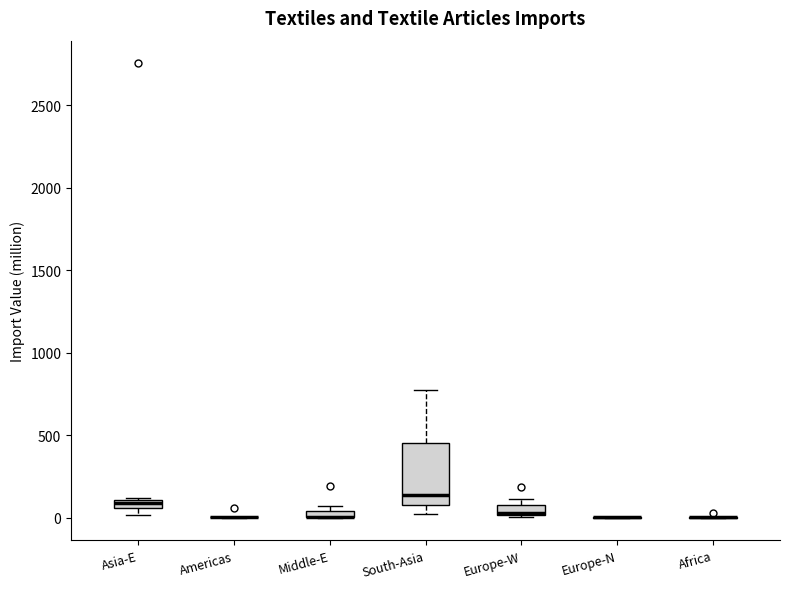

Comparing the boxes themselves (not the whiskers), which one is the tallest?

South-Asia